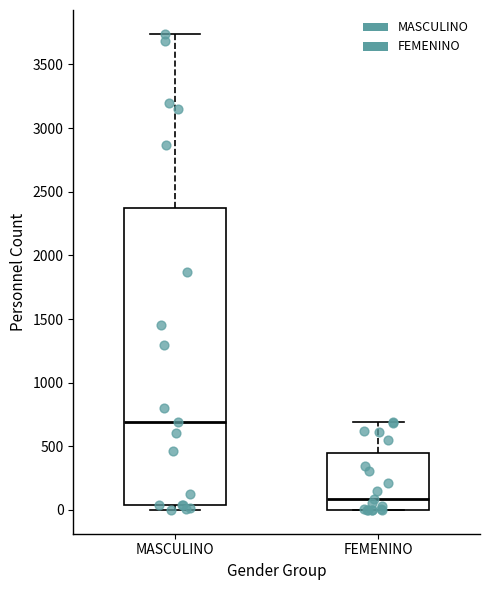

Reading left to right, transcribe this box plot: for each box, give where its median line is, the range the box spans, and where its two whiskers end, as read against the y-axis. The values are not printed on the chart, so give them approximately, as read against the axis.

MASCULINO: median 700, box 50 to 2350, whiskers 0 to 3750
FEMENINO: median 100, box 0 to 450, whiskers 0 to 700